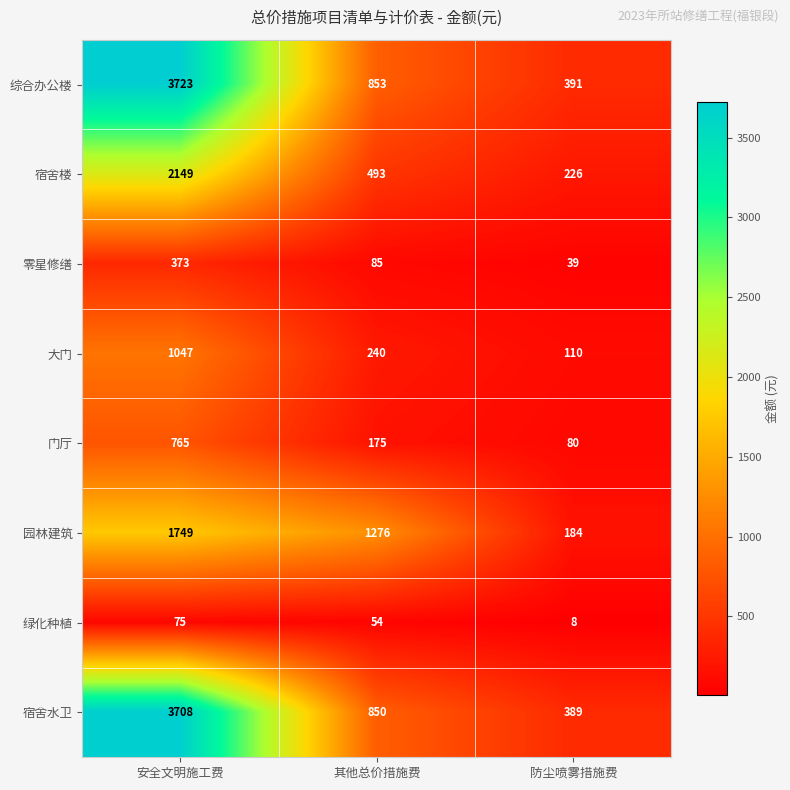

What is the average value of the 宿舍水卫 series?

1649